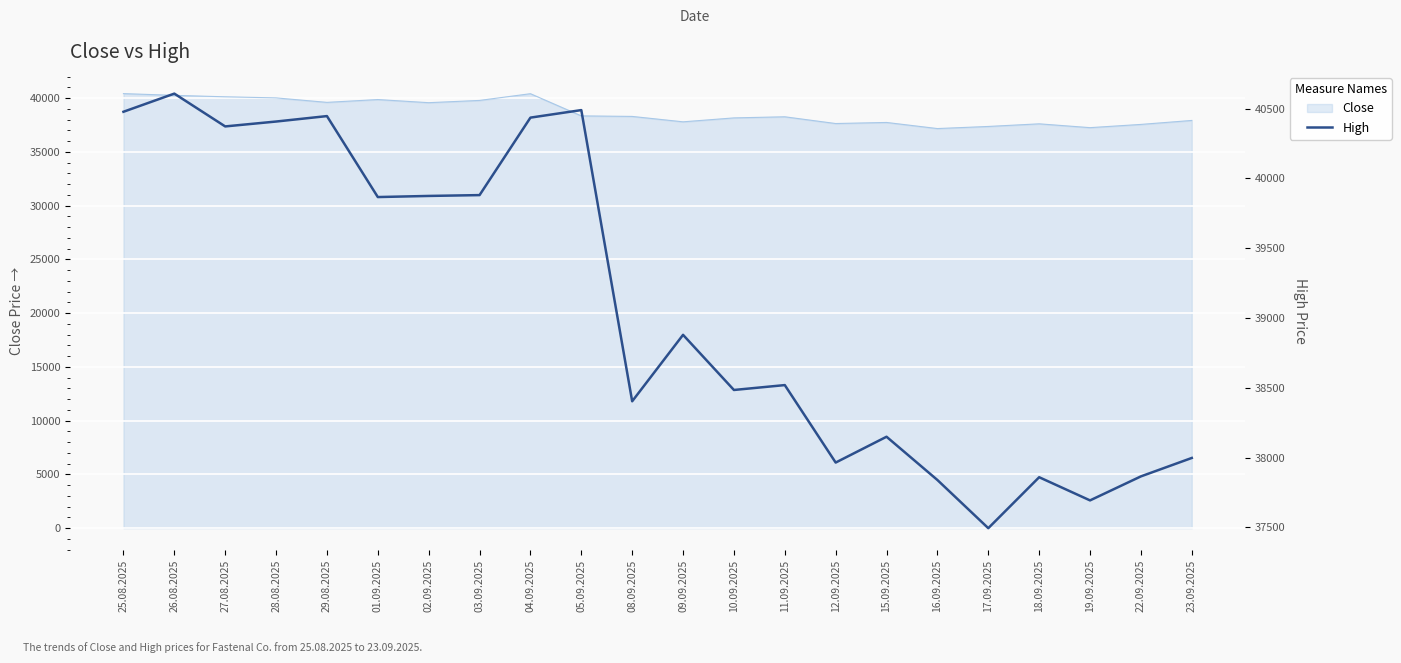

How many data points are above 38880?

10